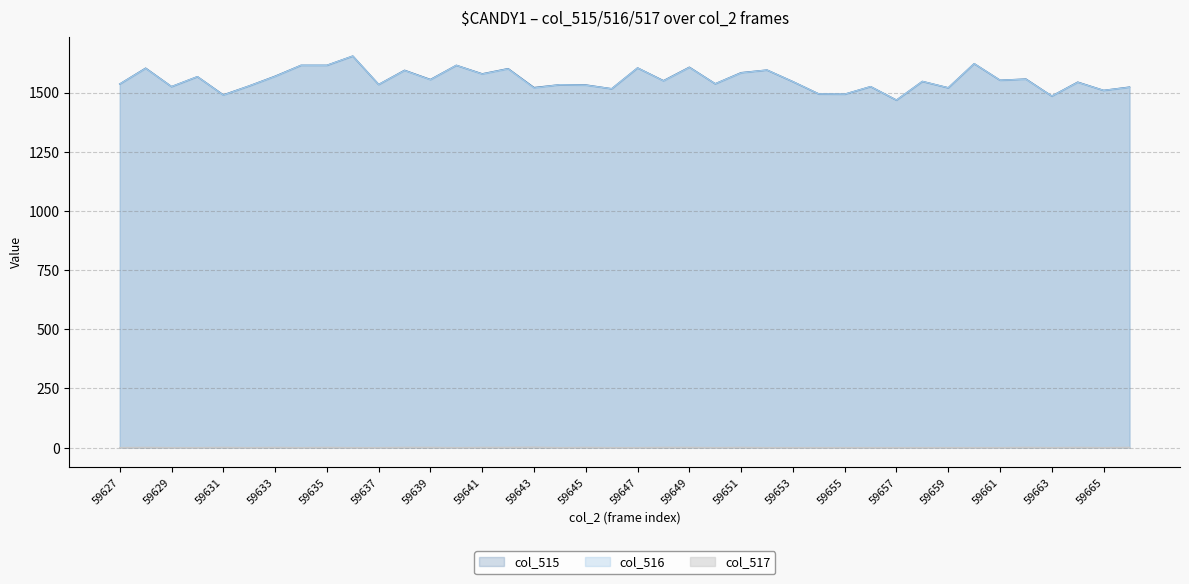

How many lines are shown in the chart?

3